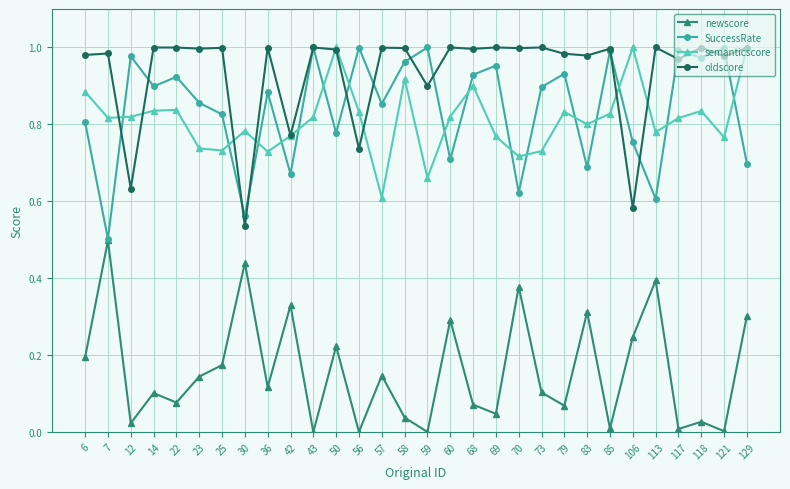

What are all the series names shown in the legend?

newscore, SuccessRate, semanticscore, oldscore